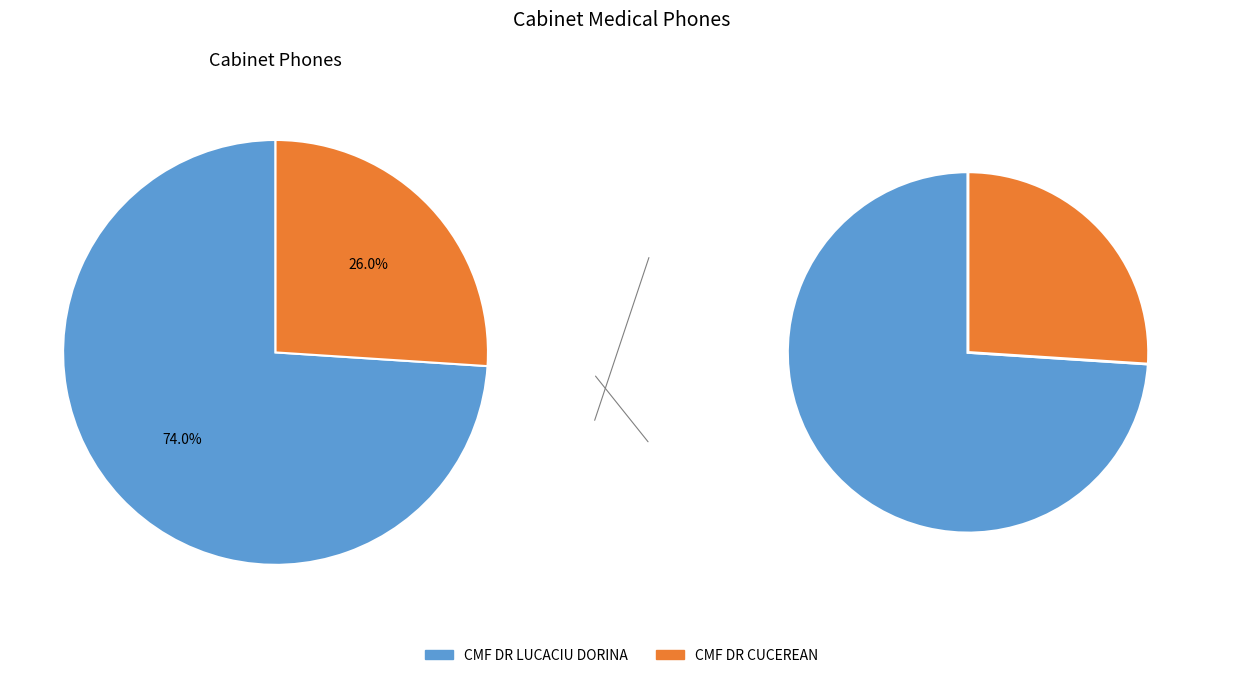

How many slices are in this pie chart?

2